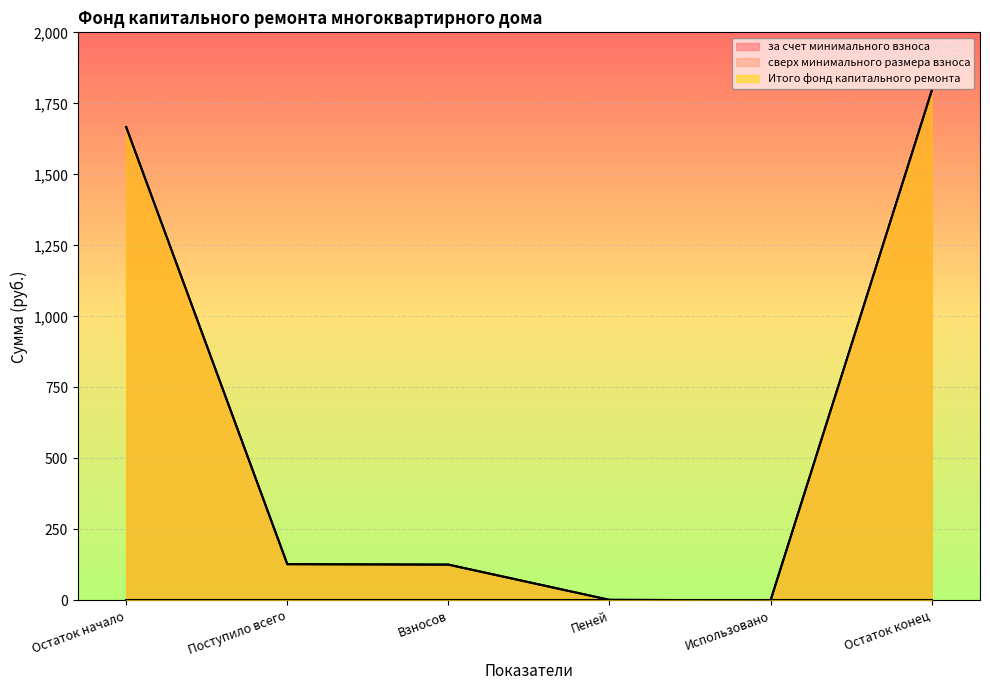

At which label does за счет минимального взноса reach its peak?

Остаток конец